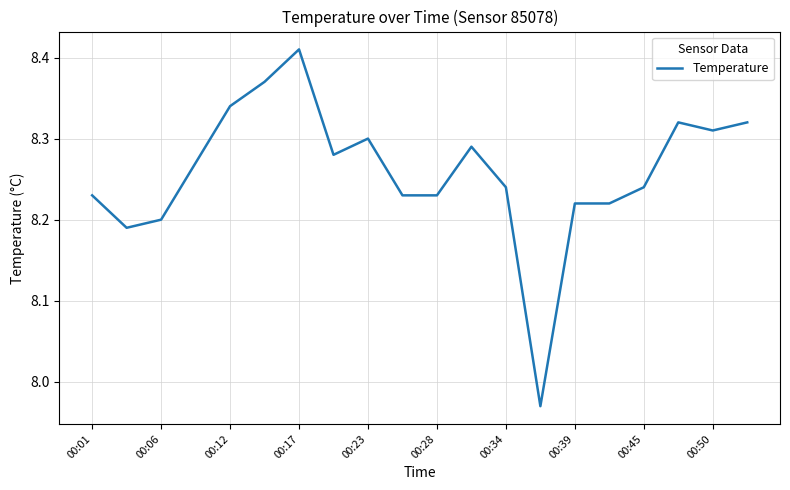

Reading left to right, extract all data points from this chart.

8.2	8.2	8.2	8.3	8.3	8.4	8.4	8.3	8.3	8.2	8.2	8.3	8.2	8.0	8.2	8.2	8.2	8.3	8.3	8.3